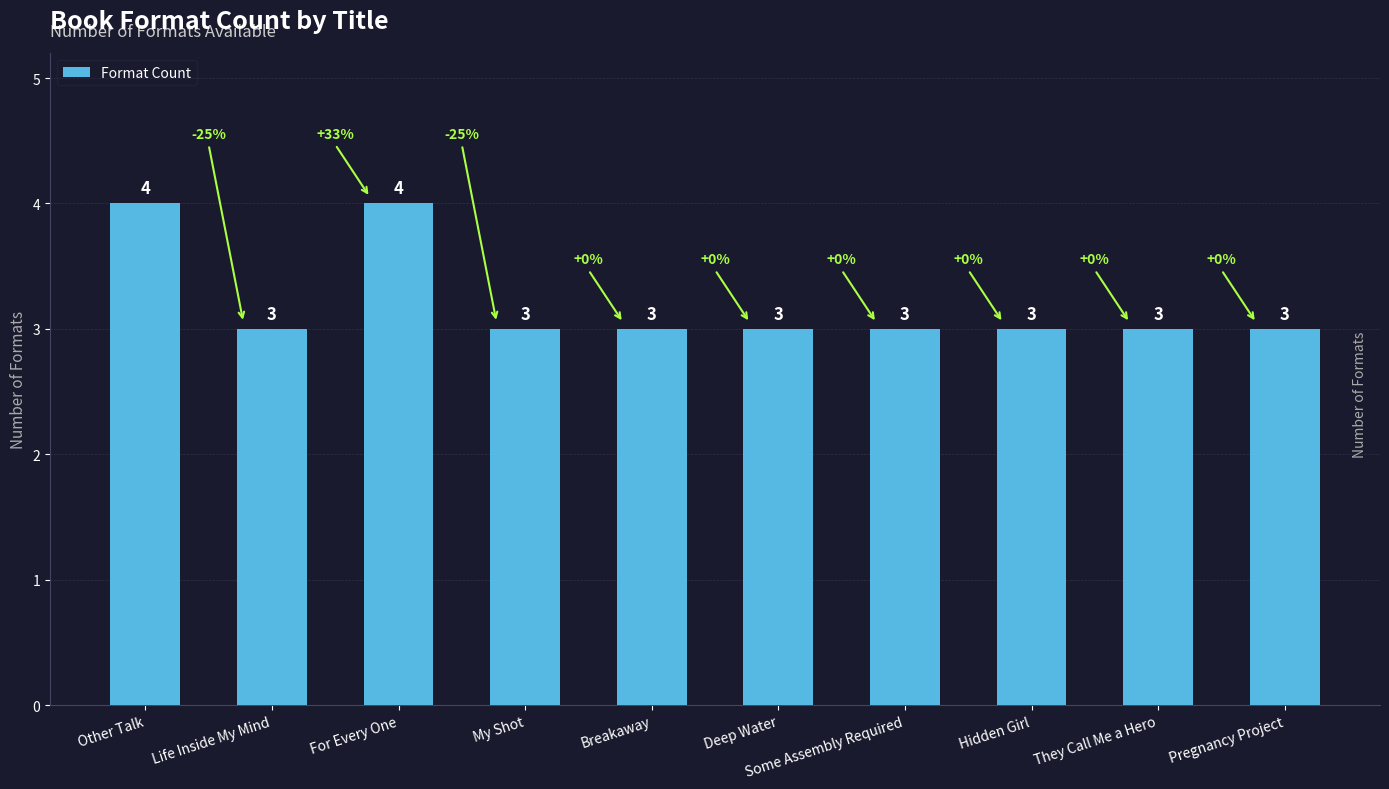

Are the bars horizontal?

No